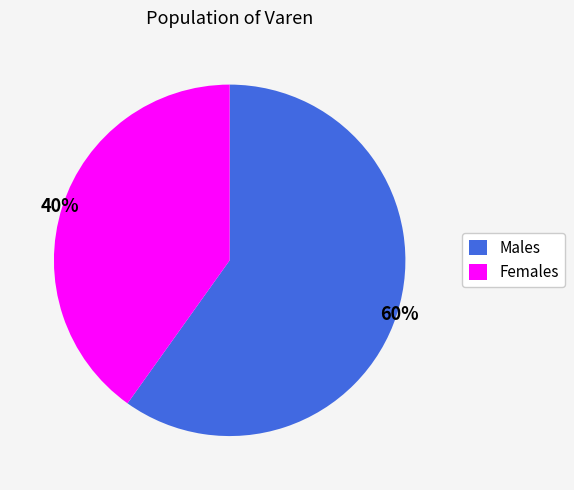

Which slice is the largest?

Males